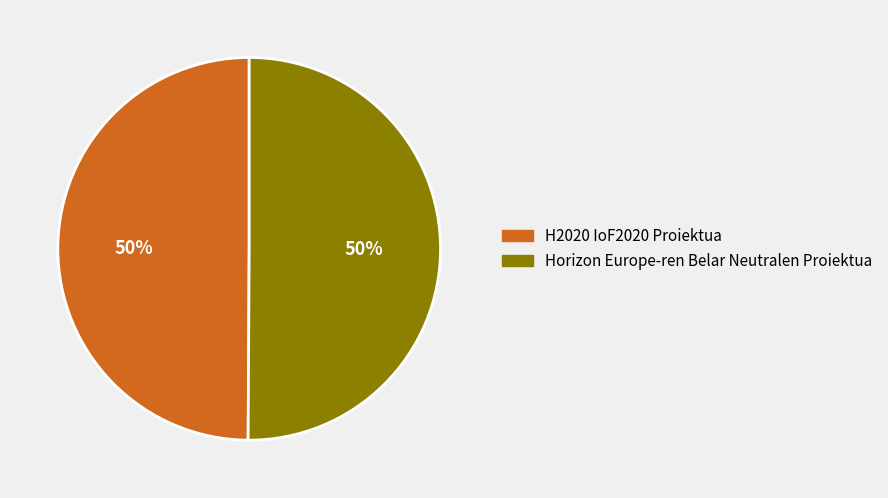

To the nearest percent, what portion does H2020 IoF2020 Proiektua represent?

50%